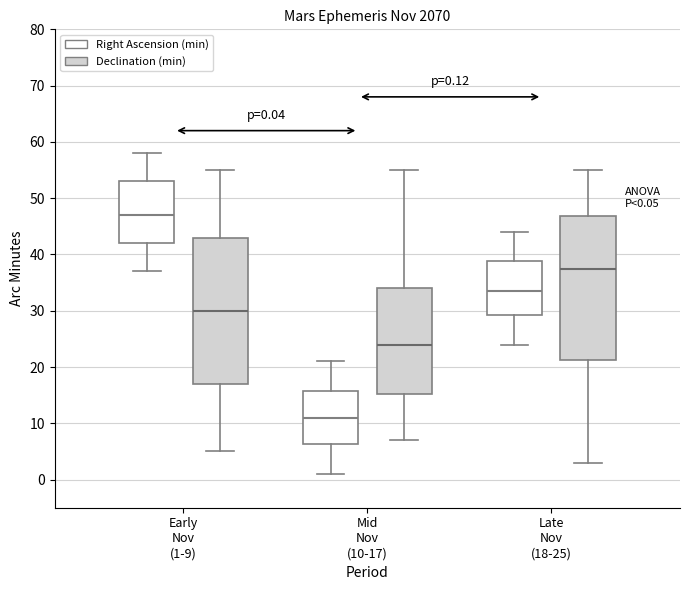

Which box's median line is the highest?

Early Nov (1-9) (Right Ascension (min))